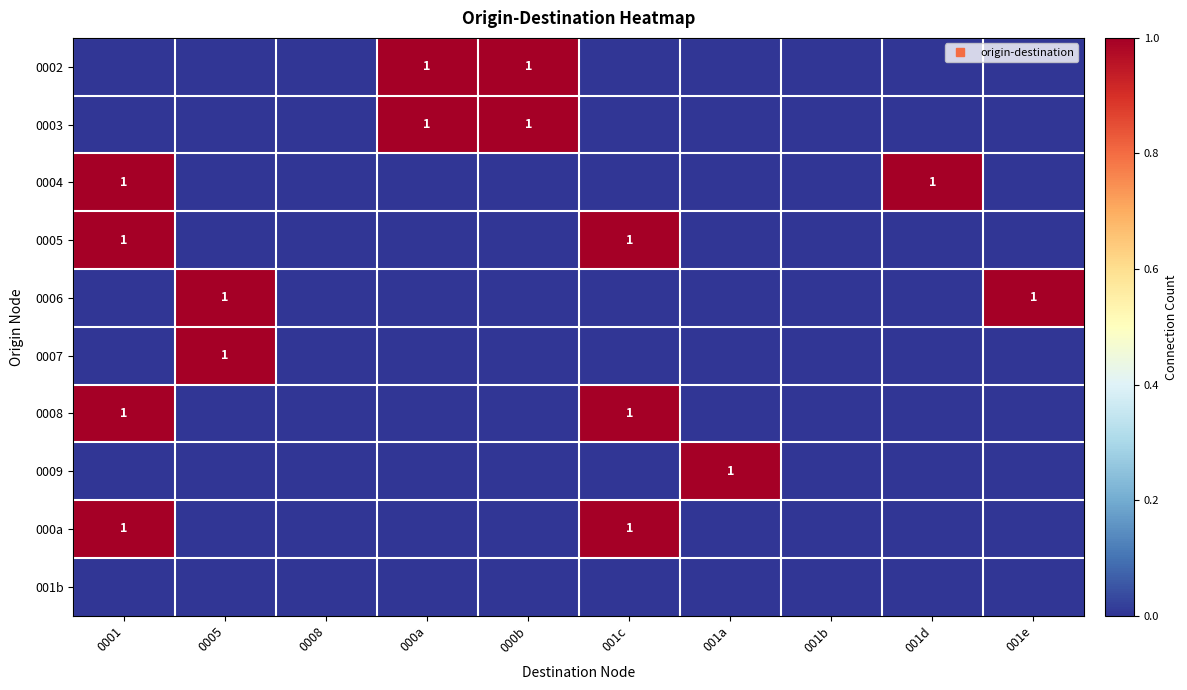

Is the value of 0002 at 001e greater than the value of 0004 at 0001?

No